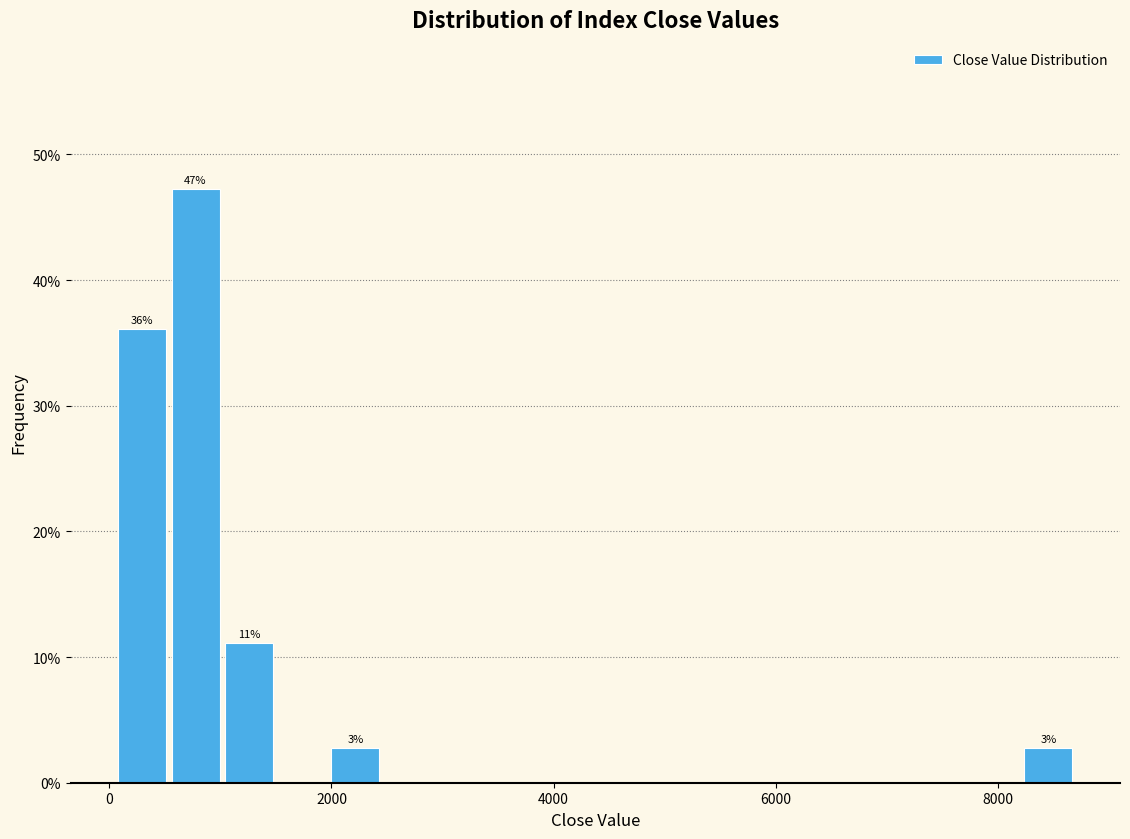

Read against the x-axis, roughly where is the centre of the tallest bar?

800